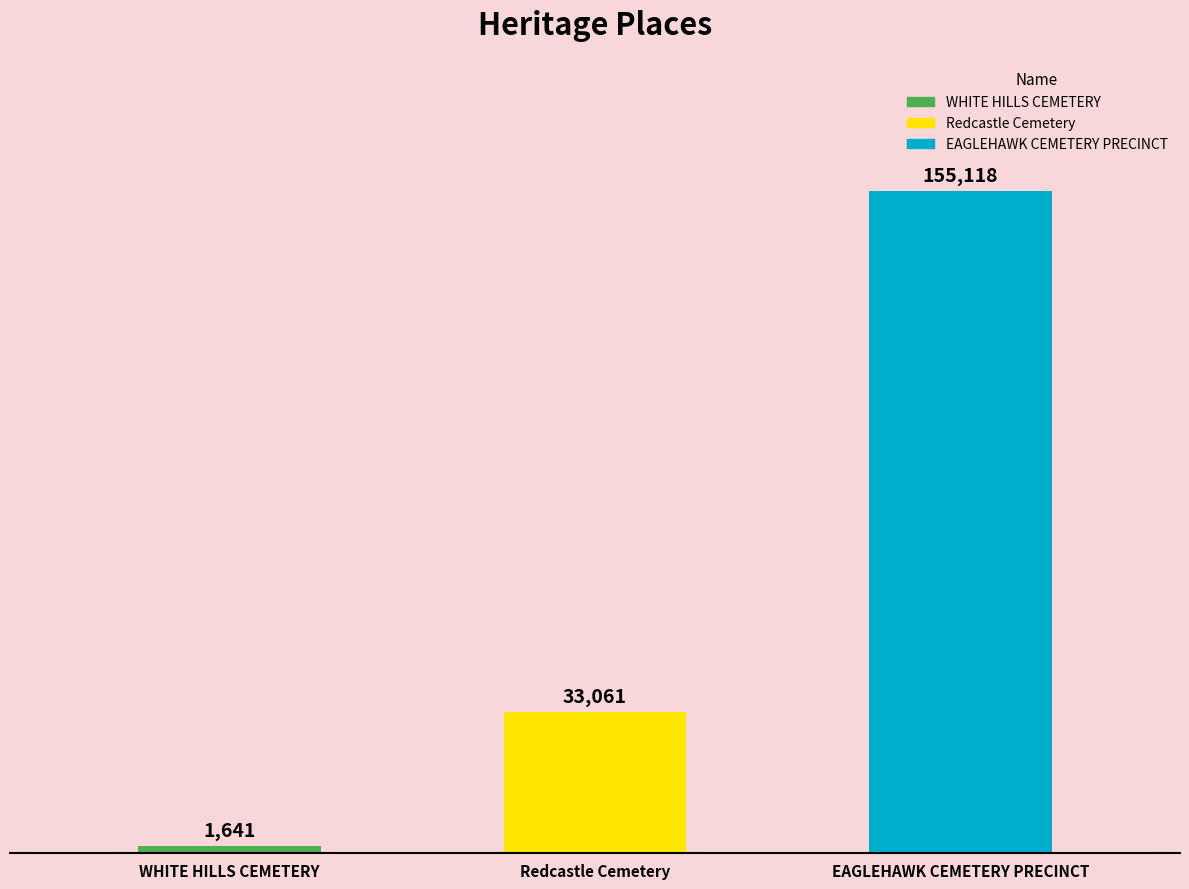

Count the number of categories in the chart.

3